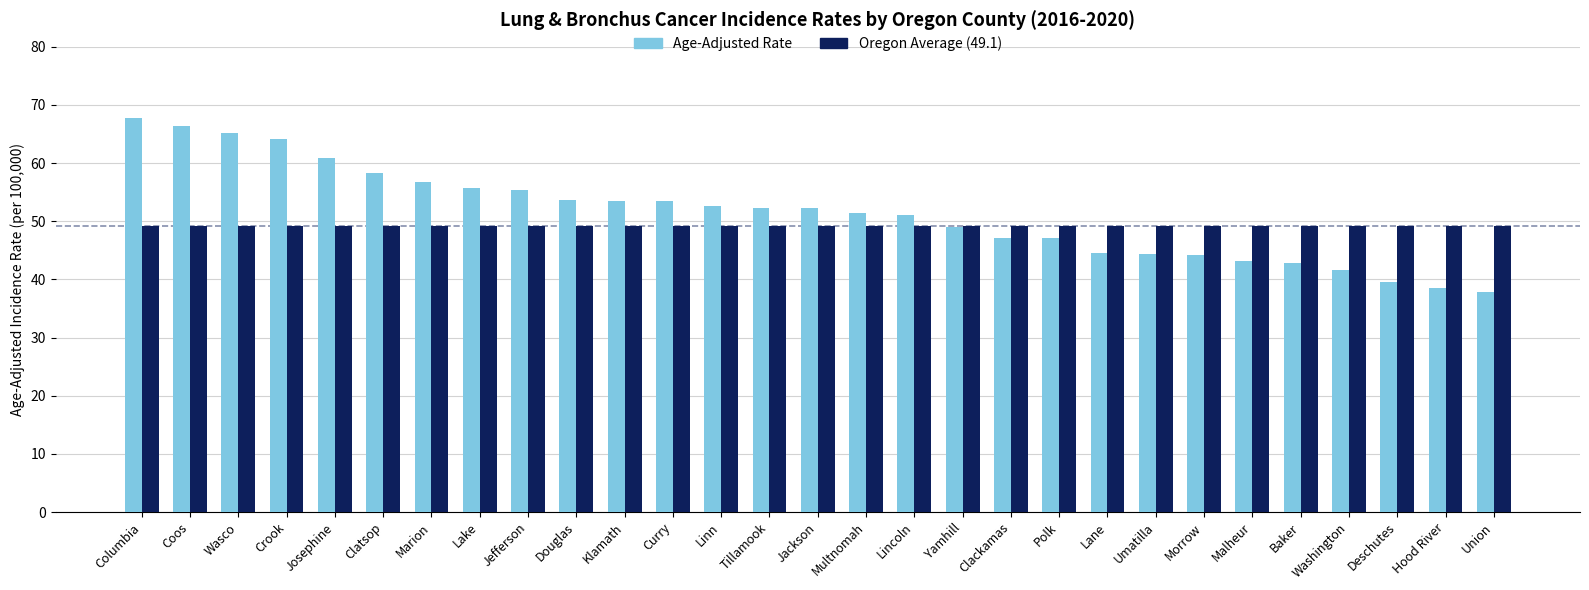

The value of Oregon Average (49.1) at Marion is 11.1. True or false?

False